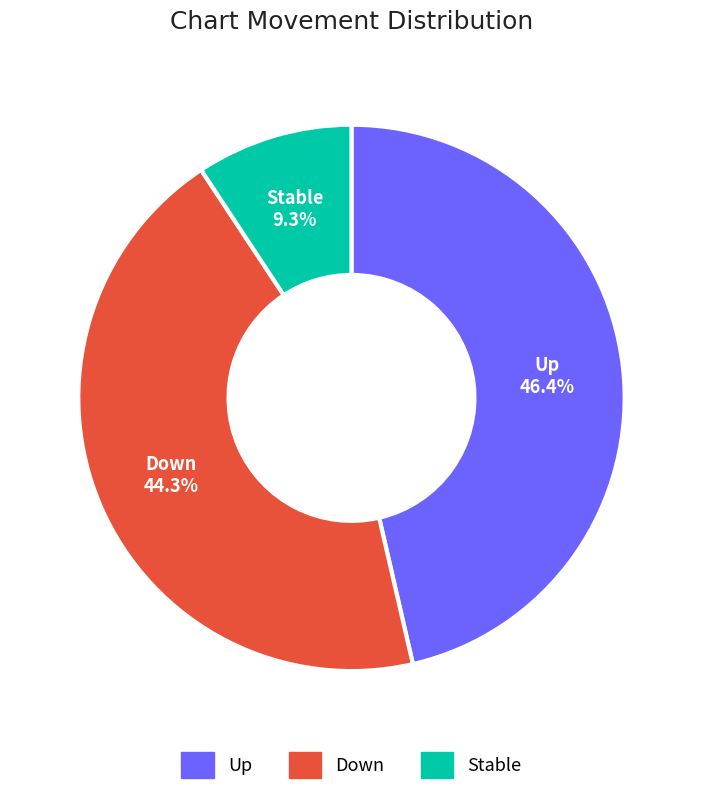

Is there any slice that represents more than half of the pie?

No